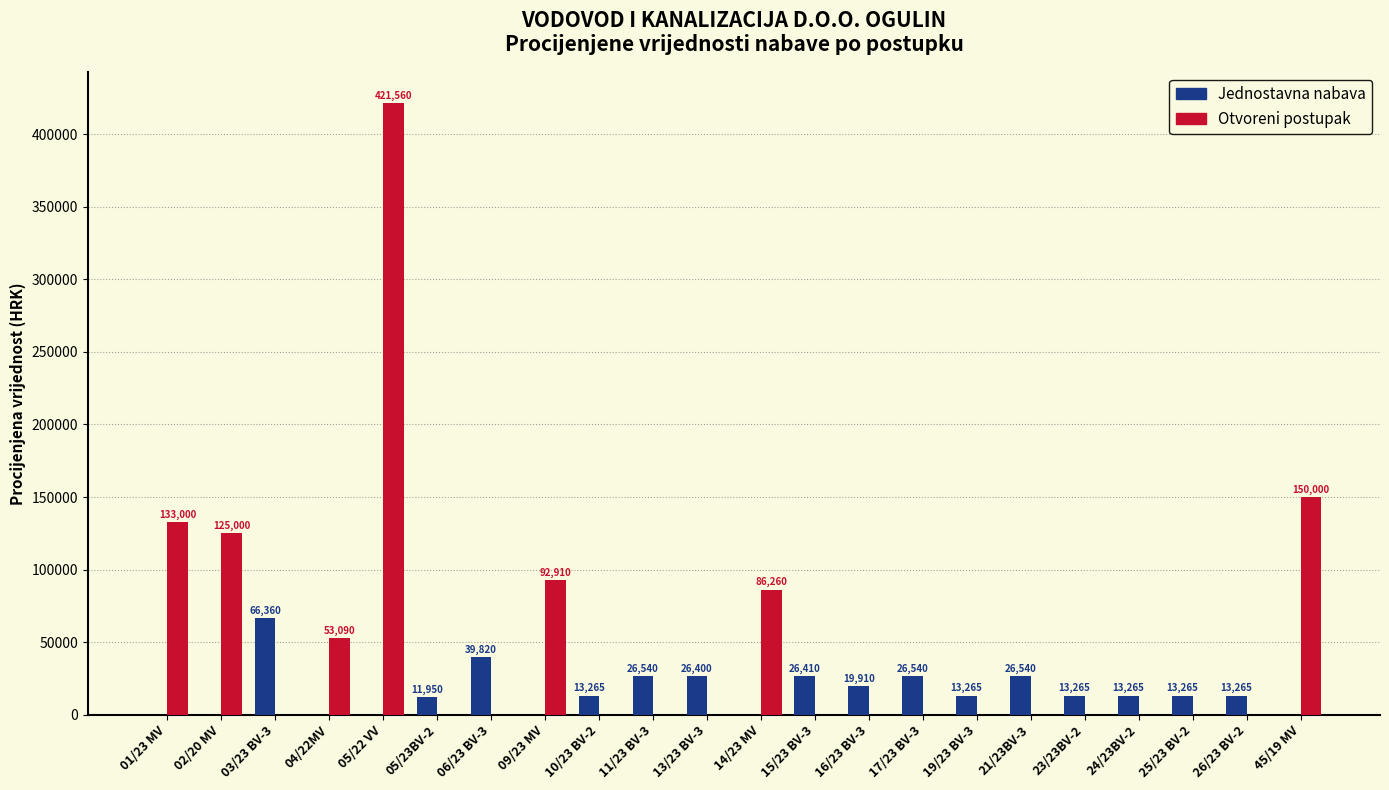

True or false: Otvoreni postupak has a value of 133000 at 01/23 MV.

True